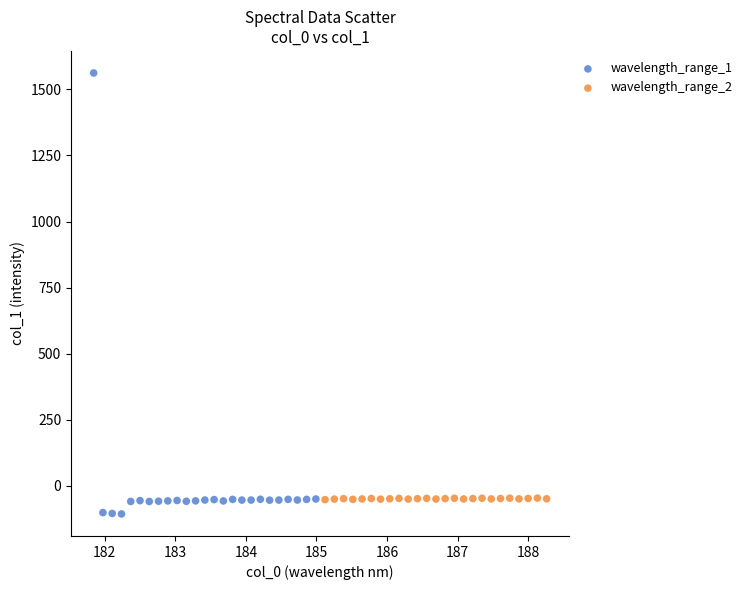

Which series reaches the maximum Y coordinate?

wavelength_range_1